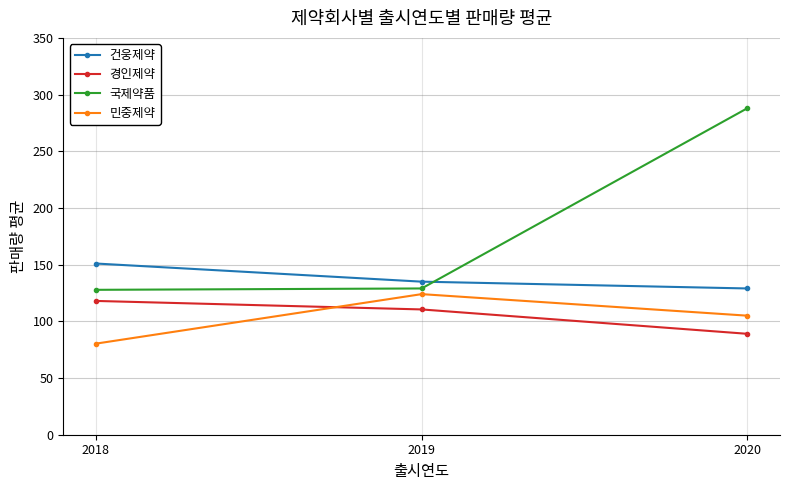

What is the total value across all series at 2019?

498.5